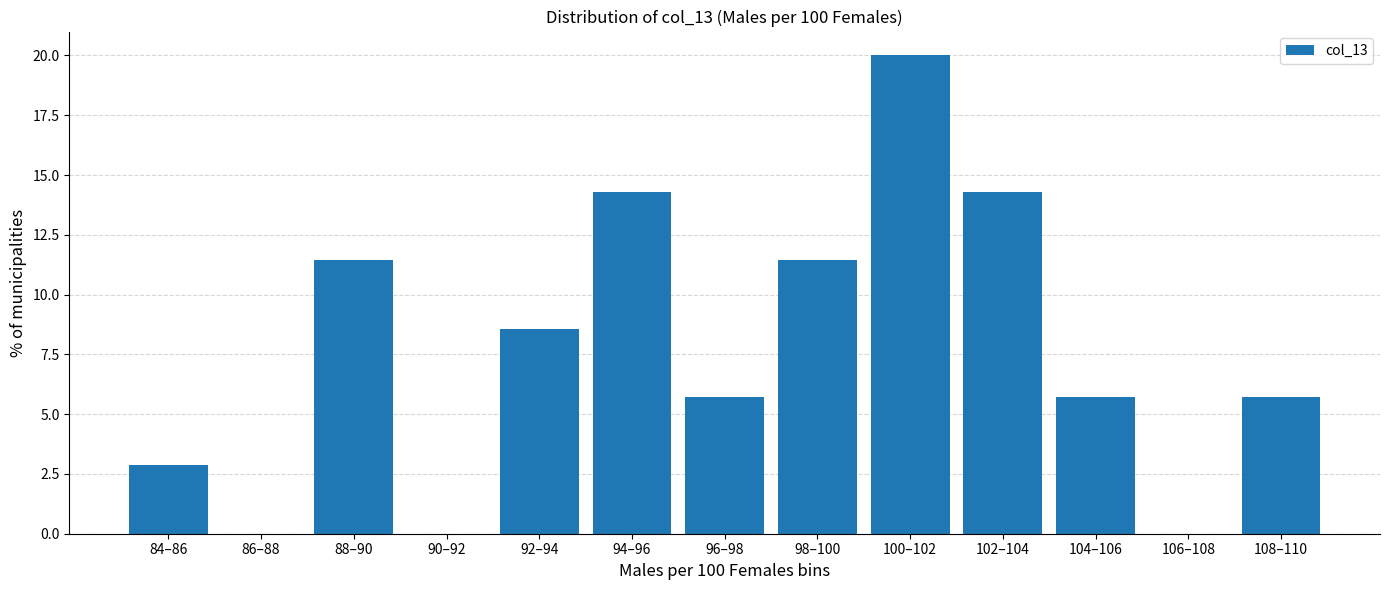

Reading right to left, list all the values displayed in this chart.

108–110=5.7	106–108=0.0	104–106=5.7	102–104=14.3	100–102=20.0	98–100=11.4	96–98=5.7	94–96=14.3	92–94=8.6	90–92=0.0	88–90=11.4	86–88=0.0	84–86=2.9